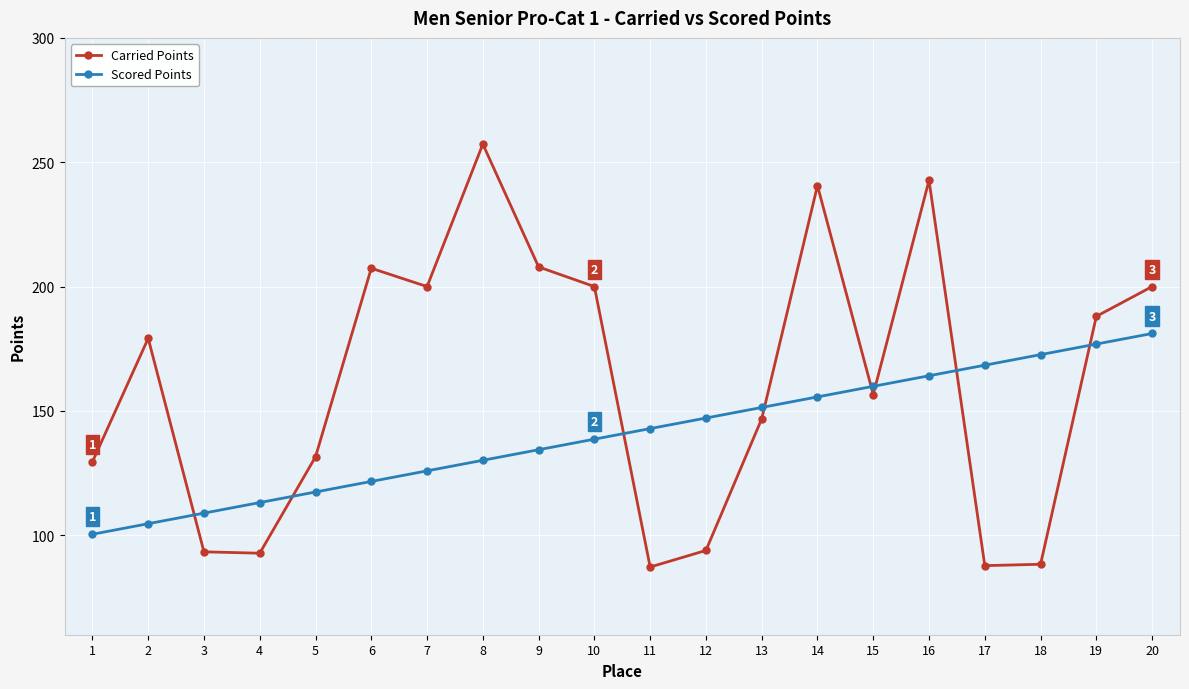

The value of Scored Points at 4 is 149.9. True or false?

False